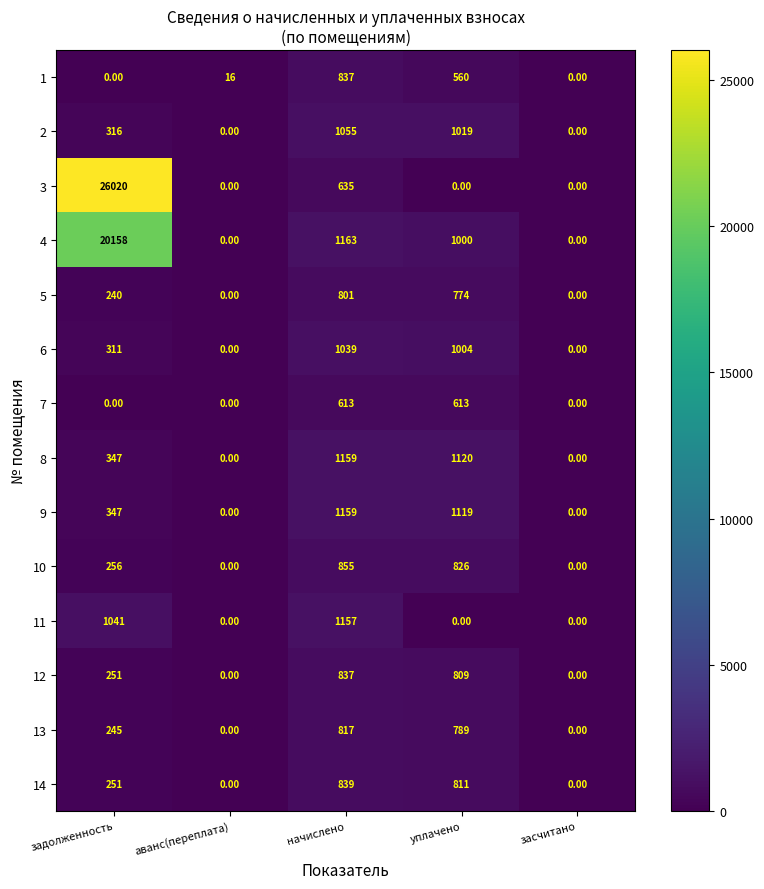

What is the sum of the 13 values at начислено and уплачено?

1606